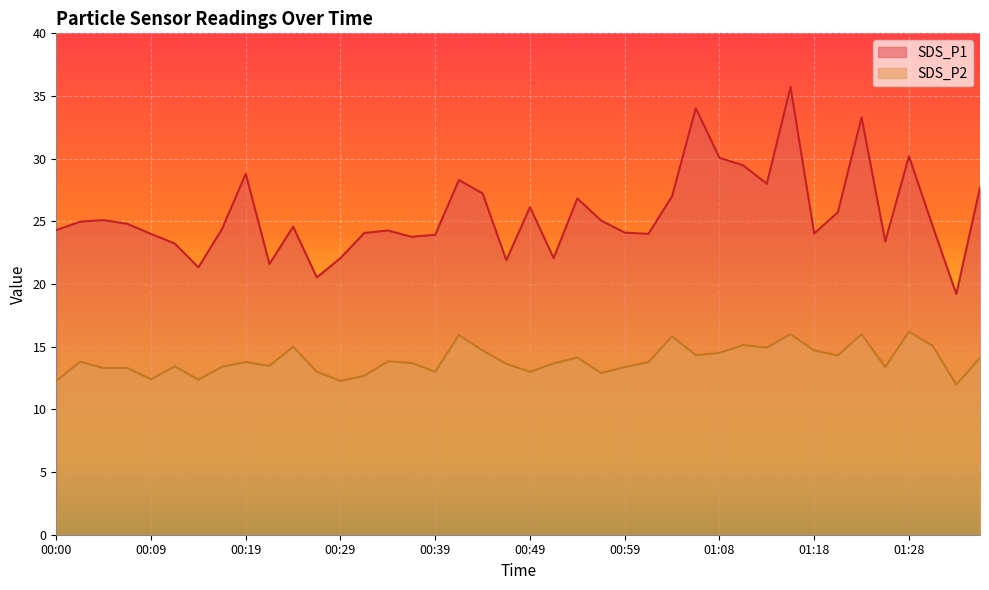

Which category has the highest value in the SDS_P1 series?

01:16